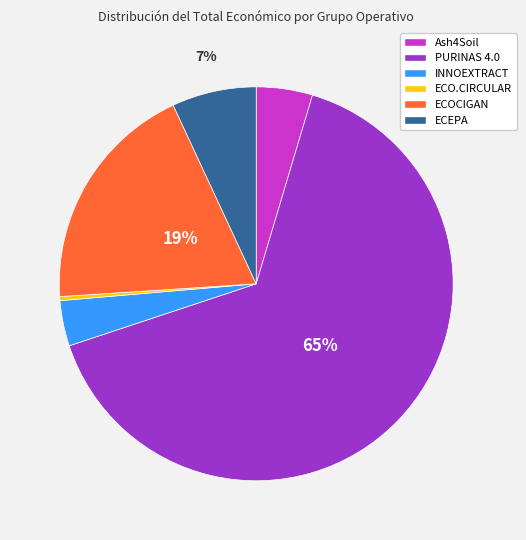

Rank the categories by value from highest to lowest.

PURINAS 4.0, ECOCIGAN, ECEPA, Ash4Soil, INNOEXTRACT, ECO.CIRCULAR